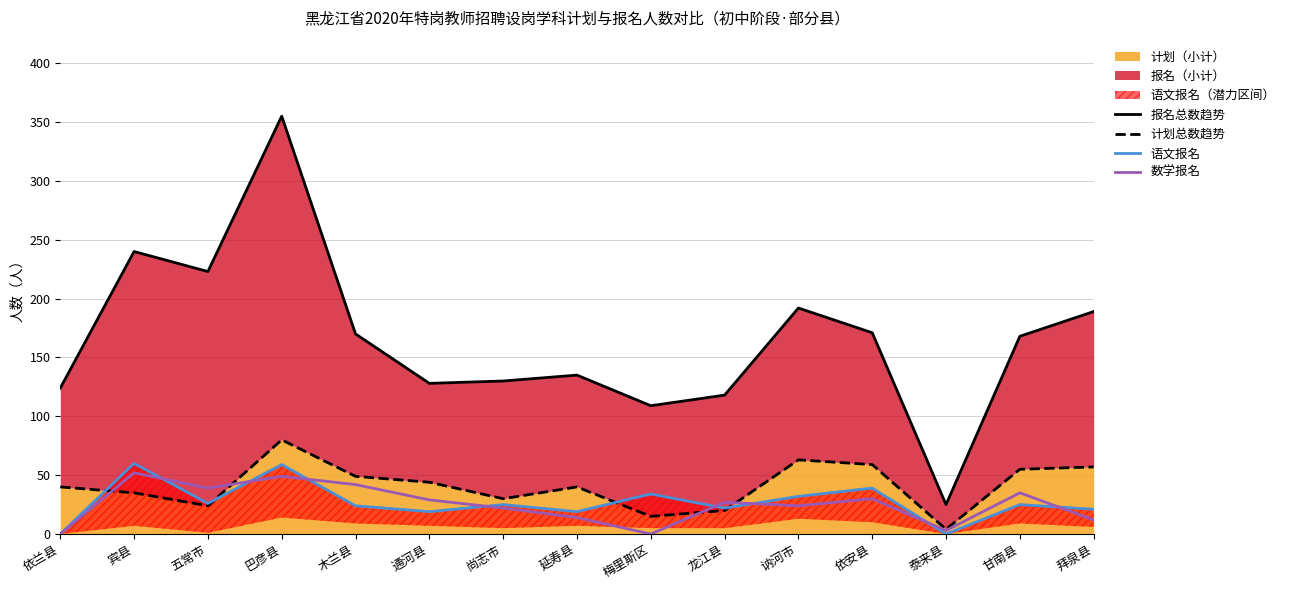

Reading right to left, list all the values displayed in this chart.

报名总数趋势: 189	168	25	171	192	118	109	135	130	128	170	355	223	240	124
计划总数趋势: 57	55	4	59	63	20	15	40	30	44	49	80	24	35	40
语文报名: 21	25	0	39	32	22	34	19	25	19	24	59	26	60	0
数学报名: 12	35	3	30	24	27	0	14	22	29	42	49	39	52	0